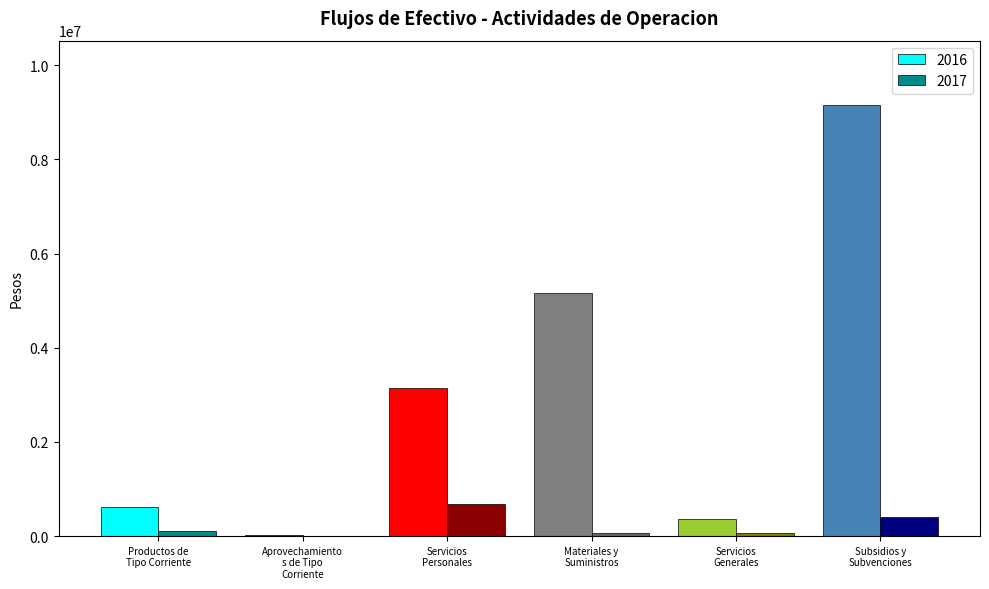

Count the number of categories in the chart.

6